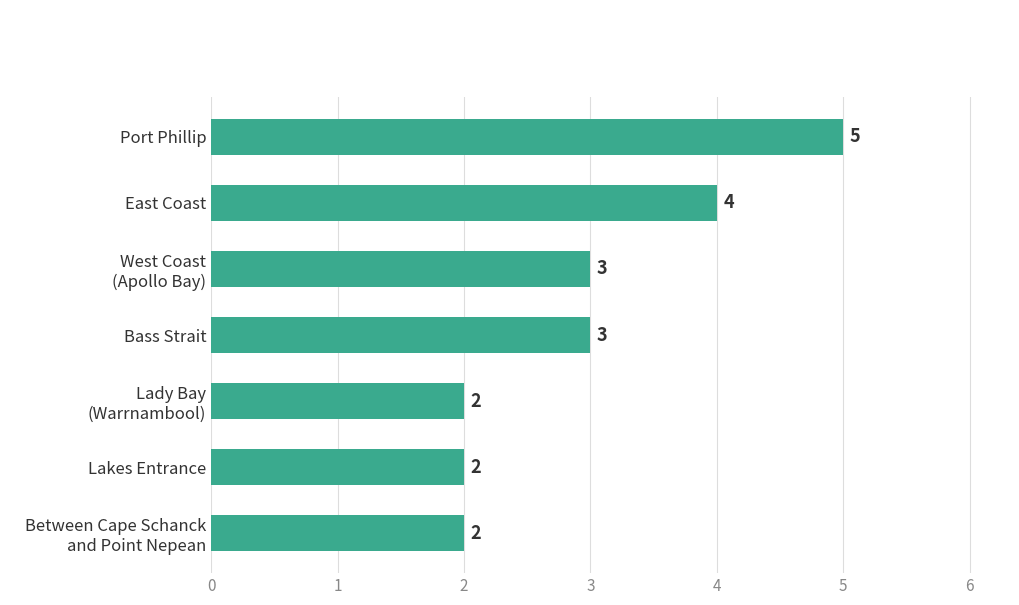

What is the difference between the maximum and minimum values?

3